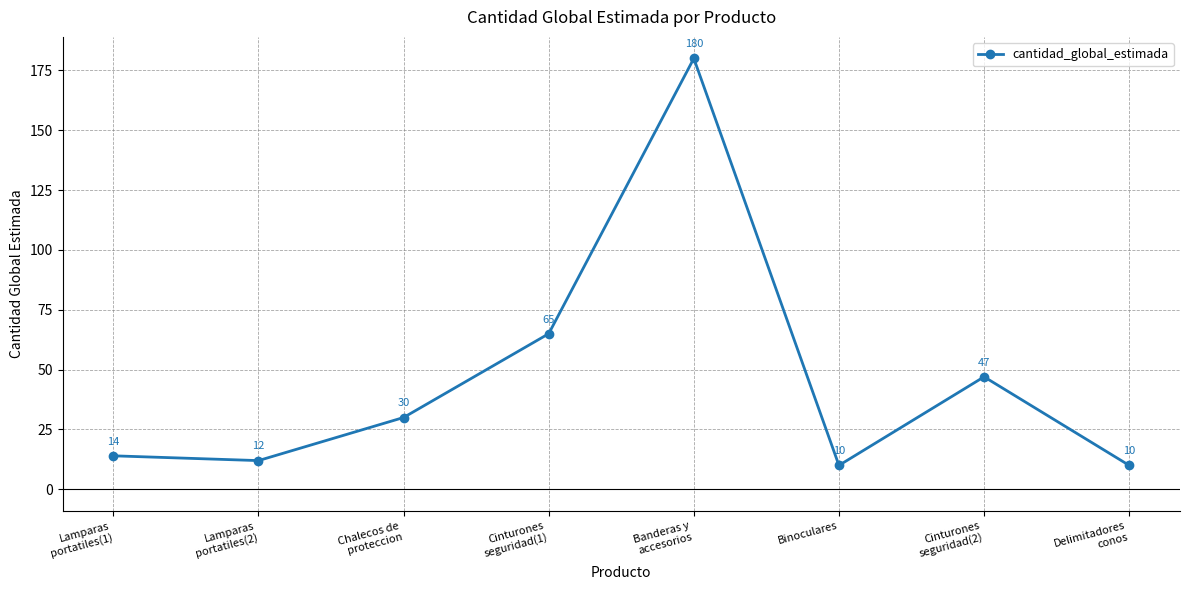

How many points are higher than both their immediate neighbors (excluding endpoints)?

2